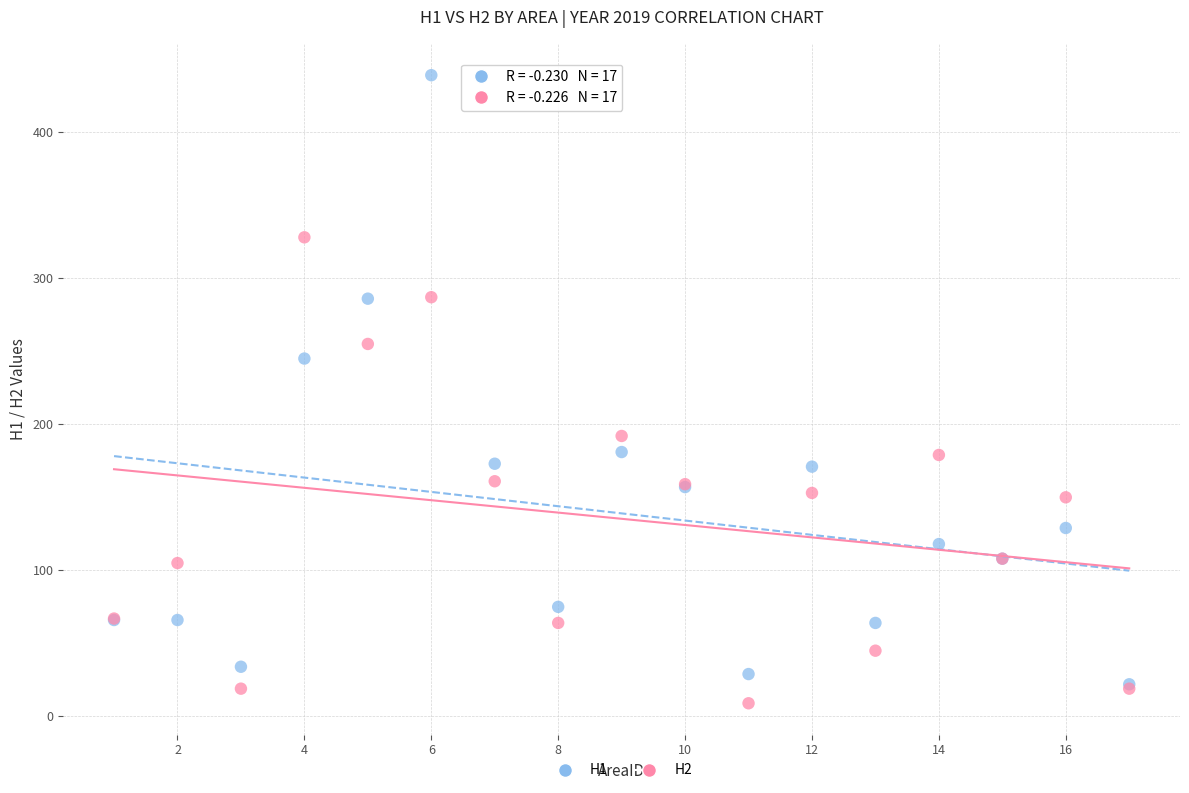

Which series contains the highest Y value?

H1